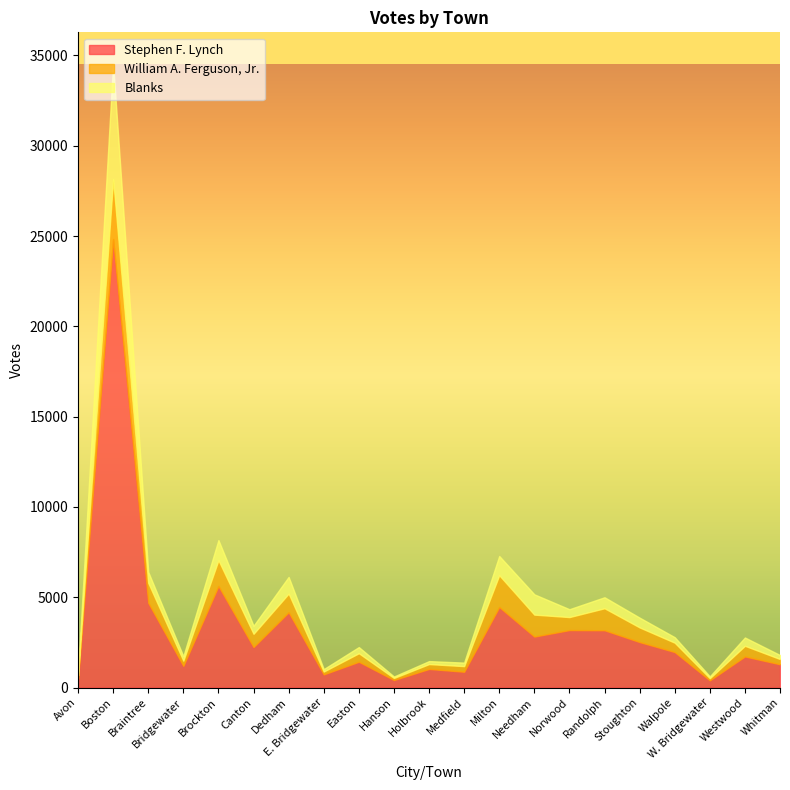

At which label does William A. Ferguson, Jr. reach its peak?

Boston